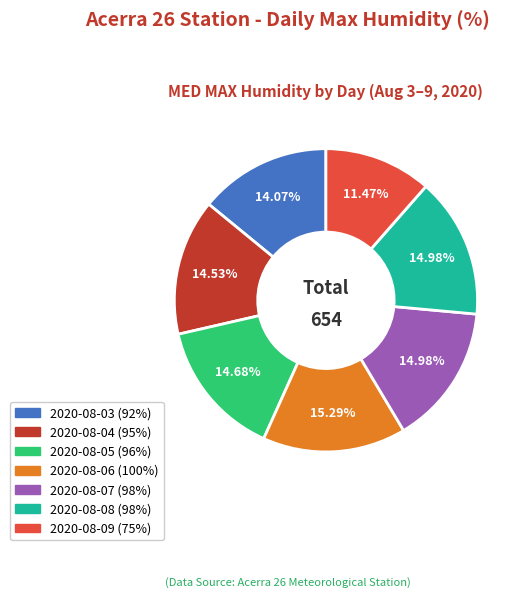

To the nearest percent, what is the difference between the largest and smallest slice percentages?

4%